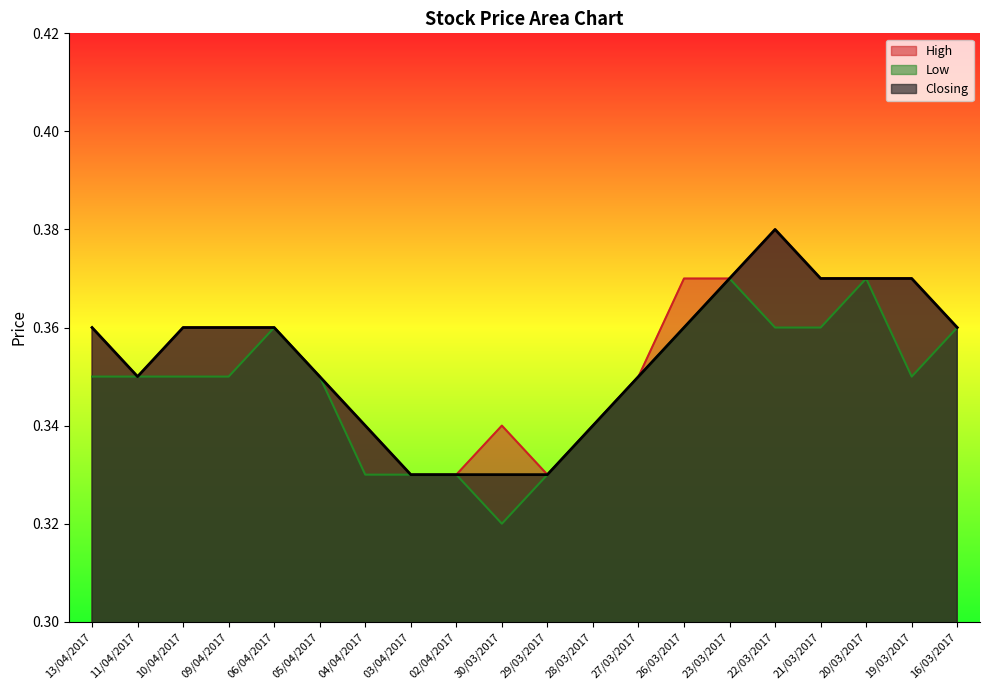

Is it true that Closing equals 0.4 at 10/04/2017?

True